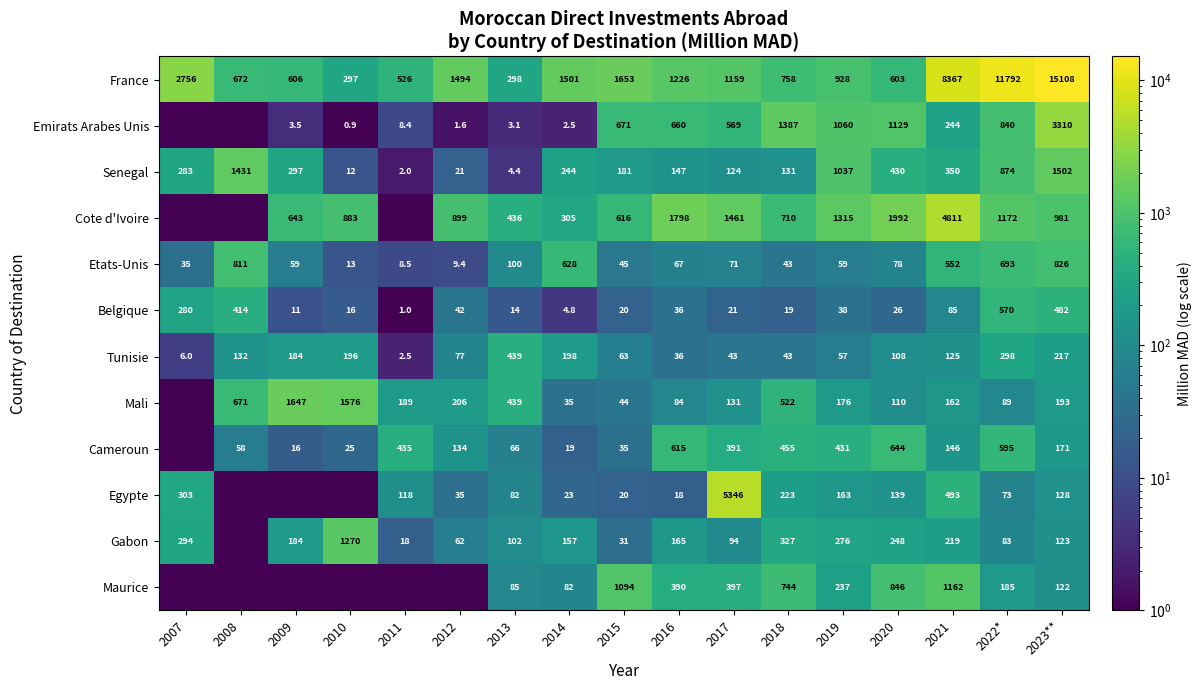

What is the difference between the Senegal values at 2011 and 2010?

10.0